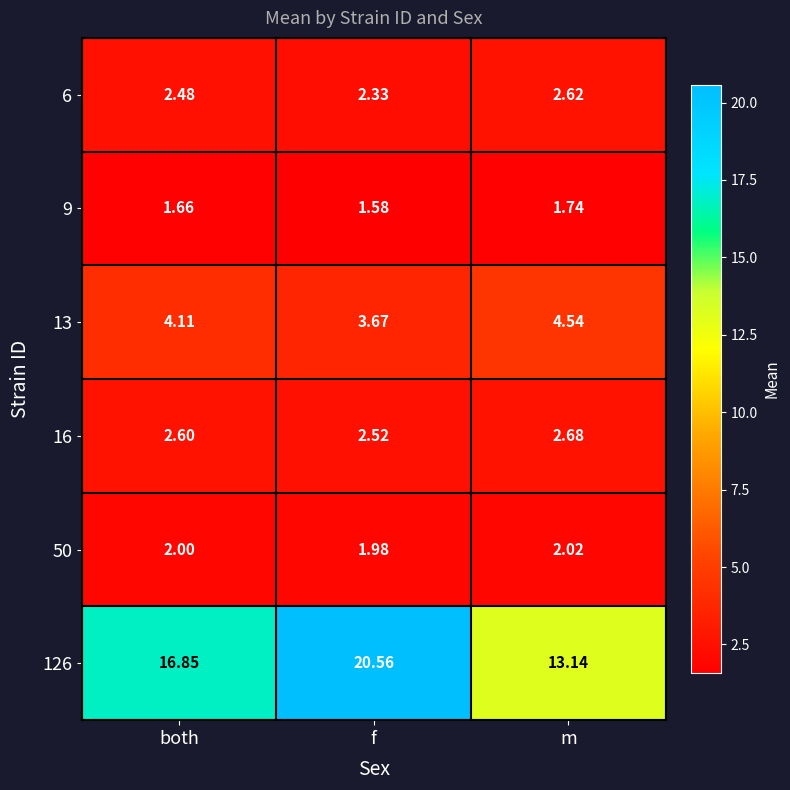

What is the spread (max minus min) of values at f?

19.0